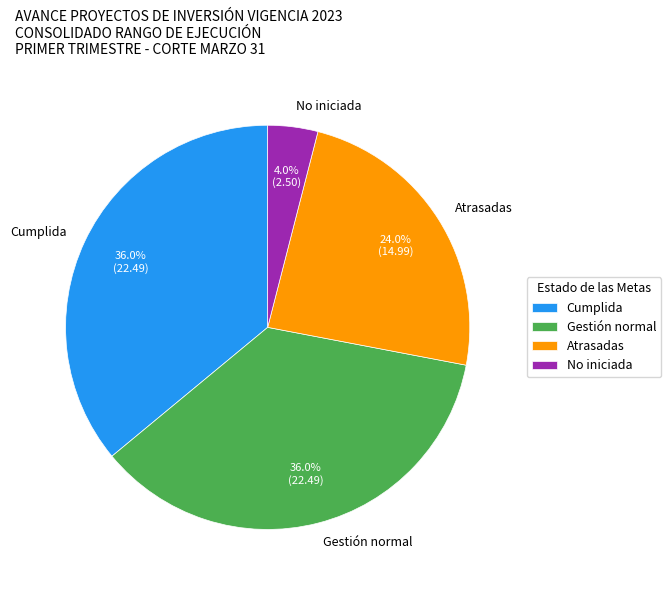

How many segments does this pie chart have?

4